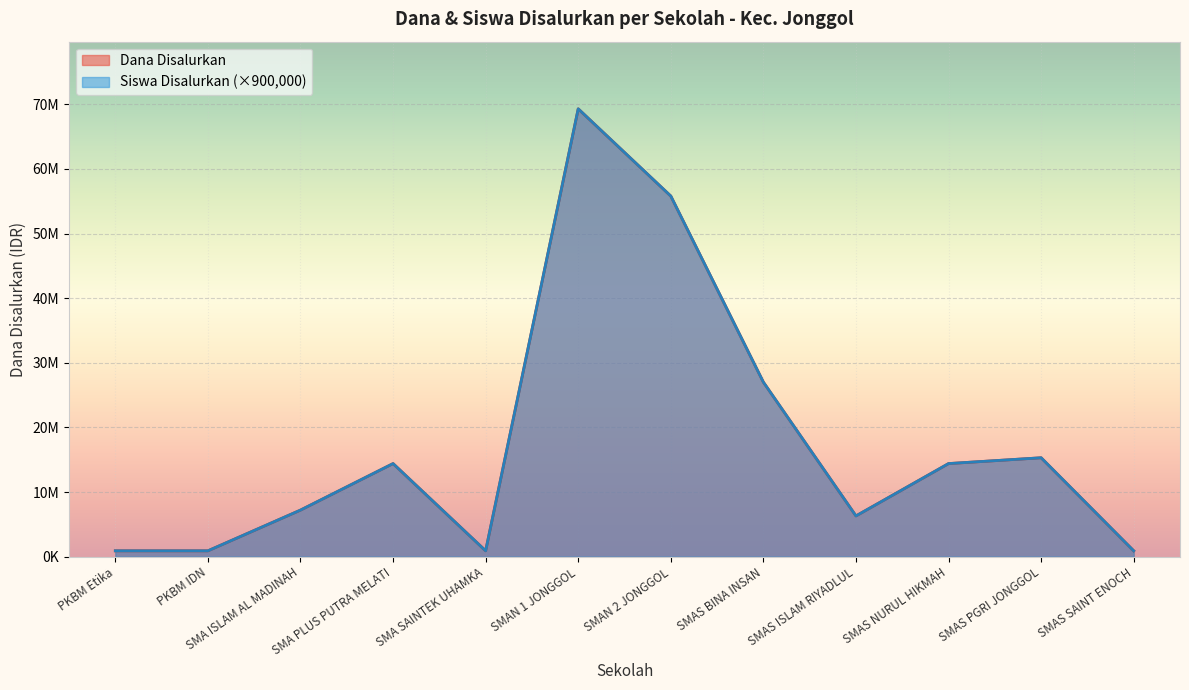

Which category has the lowest value across all series?

PKBM Etika